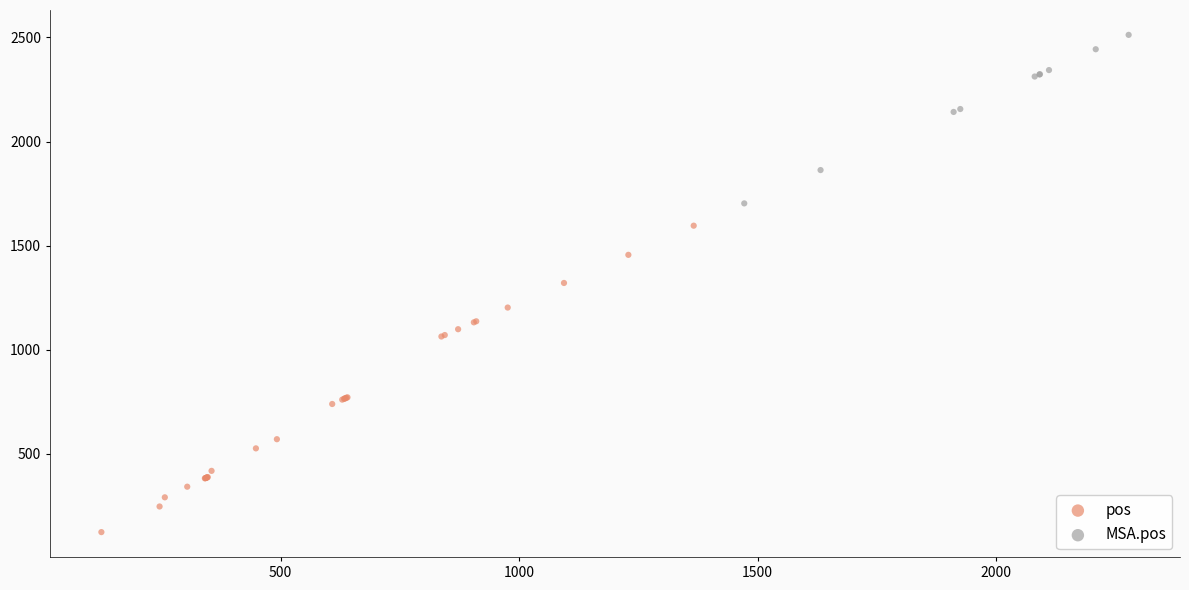

Which series contains the highest Y value?

MSA.pos